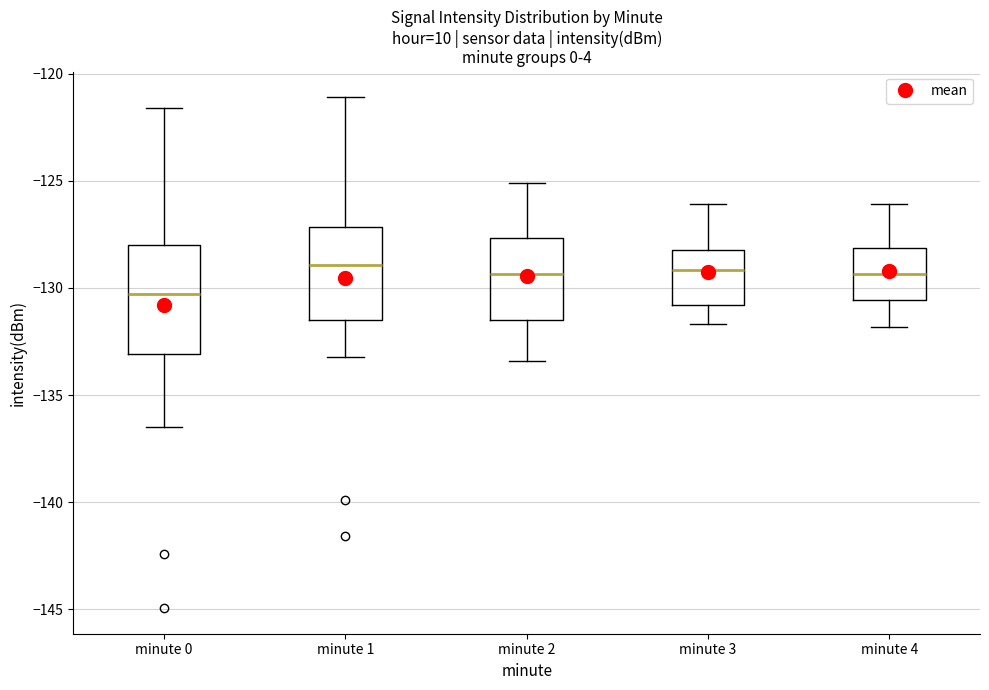

Reading left to right, read every box against the y-axis: the position of its median line, the range the box covers, and the ends of its whiskers. The values are not printed on the chart, so give them approximately, as read against the axis.

minute 0: median -130.5, box -133.0 to -128.0, whiskers -136.5 to -121.5
minute 1: median -129.0, box -131.5 to -127.0, whiskers -133.0 to -121.0
minute 2: median -129.5, box -131.5 to -127.5, whiskers -133.5 to -125.0
minute 3: median -129.0, box -131.0 to -128.0, whiskers -131.5 to -126.0
minute 4: median -129.5, box -130.5 to -128.0, whiskers -132.0 to -126.0